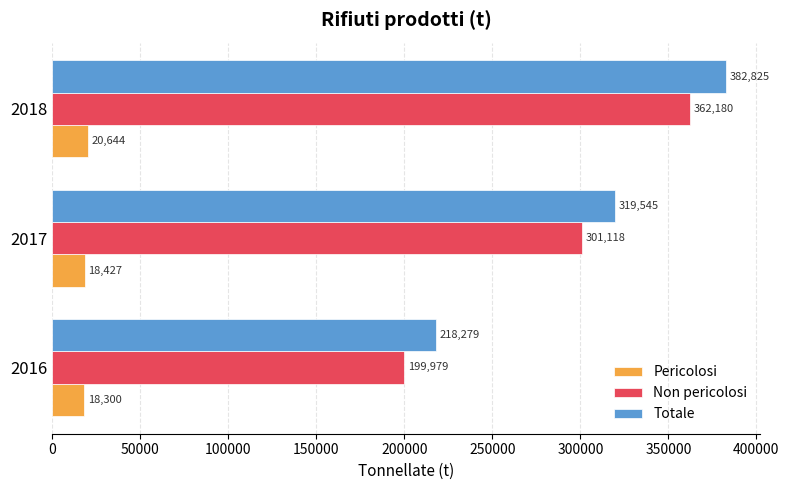

True or false: Pericolosi has a value of 18427 at 2017.

True